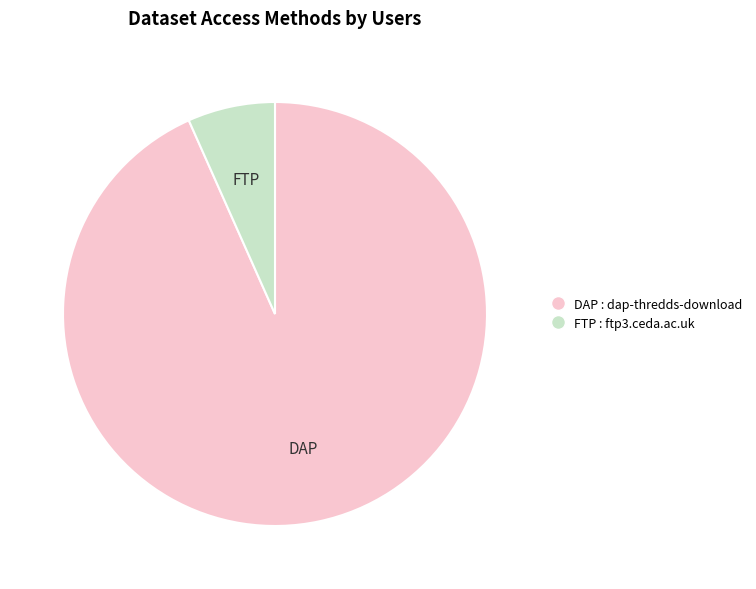

Count the number of slices in the pie.

2